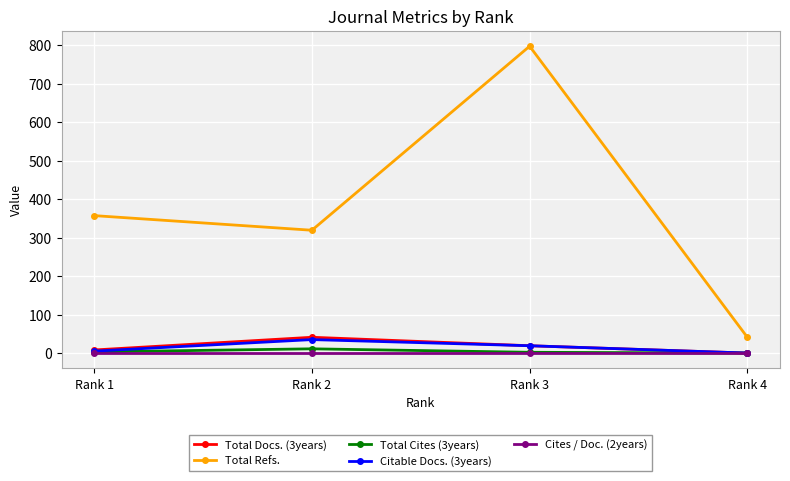

Which series has the largest range (max minus min)?

Total Refs.